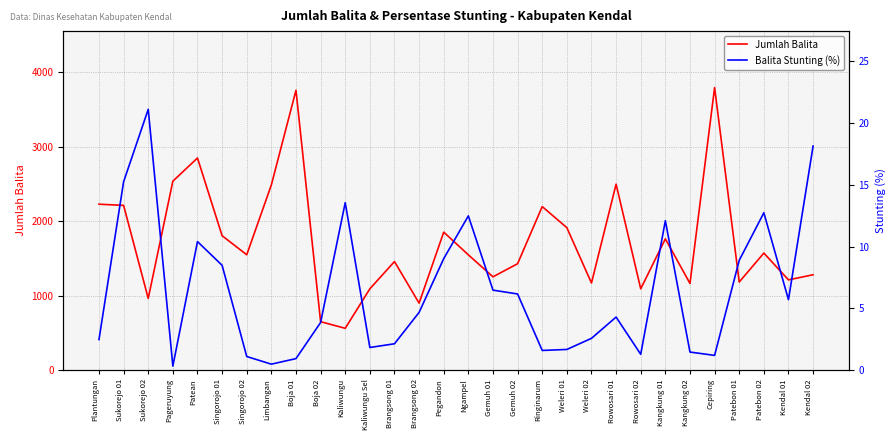

True or false: Balita Stunting (%) and Jumlah Balita intersect in this chart.

False